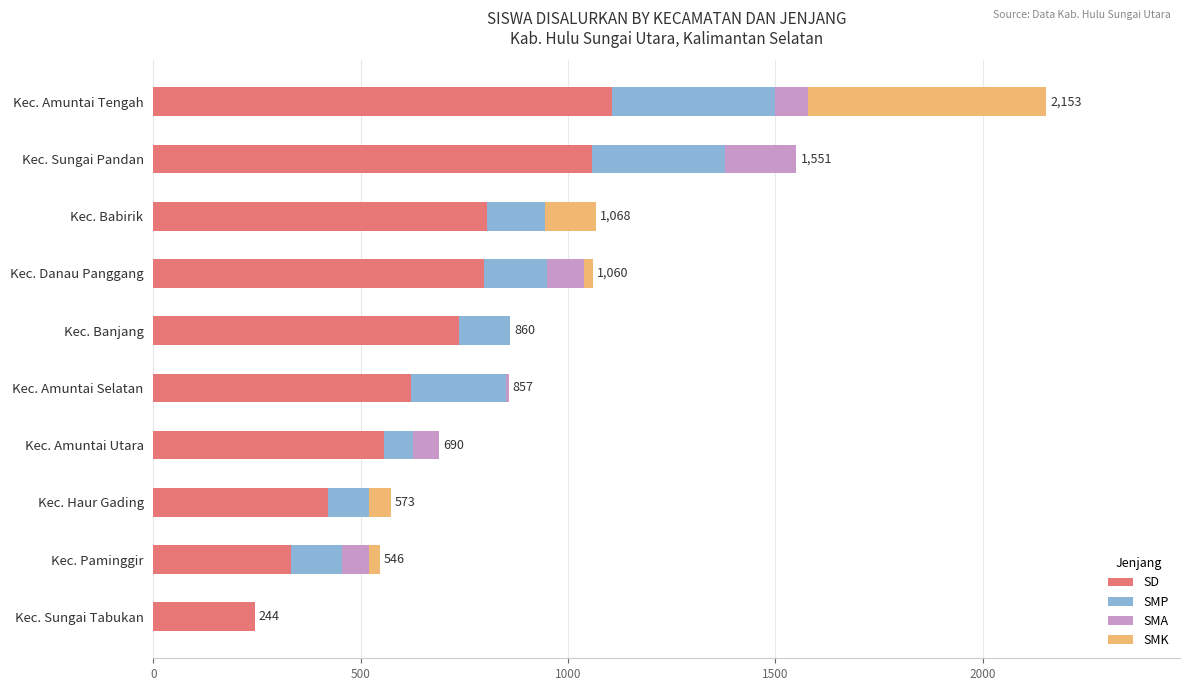

True or false: SD has a value of 420 at Kec. Haur Gading.

True